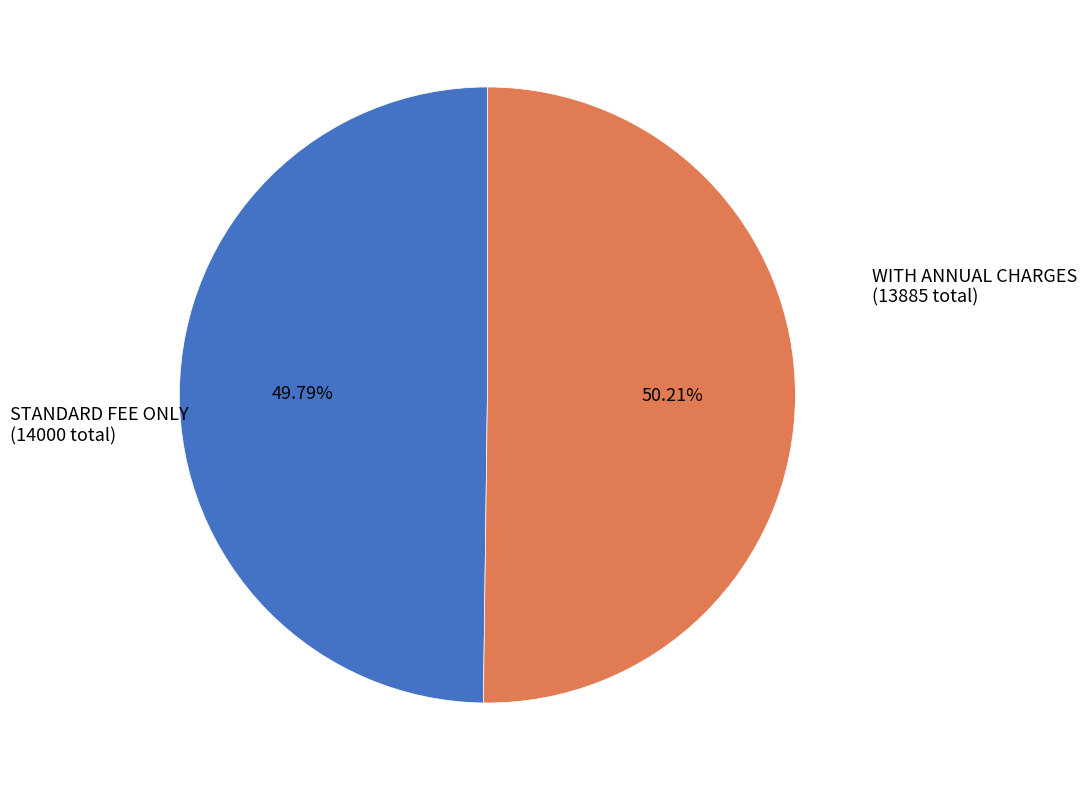

Count the number of slices in the pie.

2